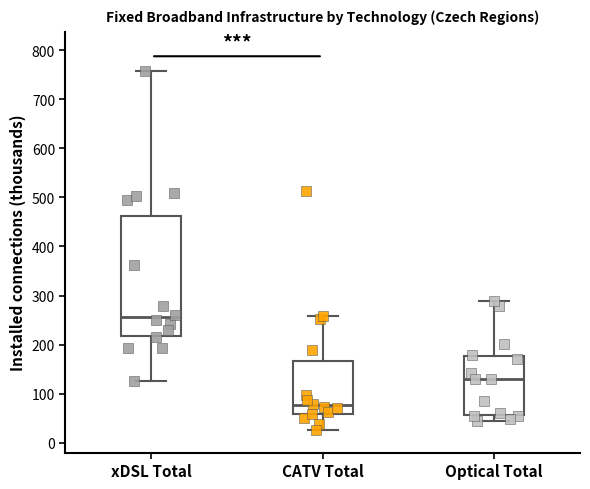

Reading left to right, transcribe this box plot: for each box, give where its median line is, the range the box spans, and where its two whiskers end, as read against the y-axis. The values are not printed on the chart, so give them approximately, as read against the axis.

xDSL Total: median 260, box 220 to 460, whiskers 130 to 760
CATV Total: median 80, box 60 to 170, whiskers 30 to 260
Optical Total: median 130, box 60 to 180, whiskers 40 to 290